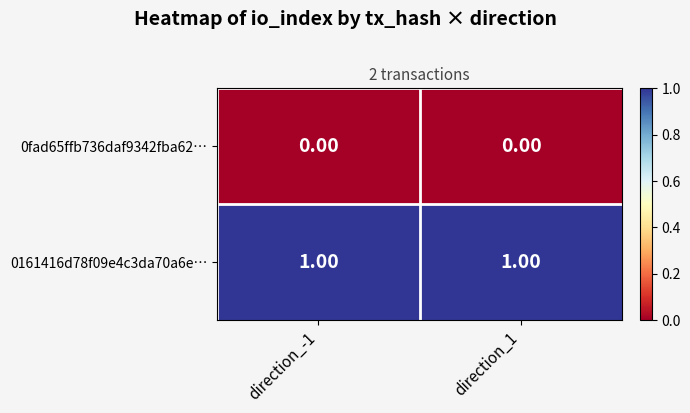

What is the maximum value shown in the chart?

1